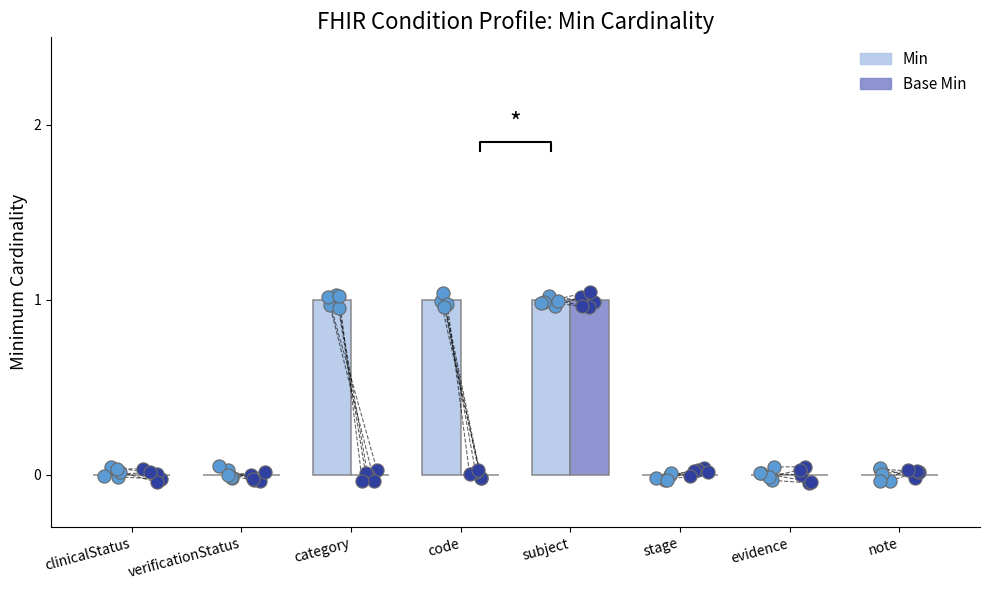

Which series contains the highest Y value?

Min